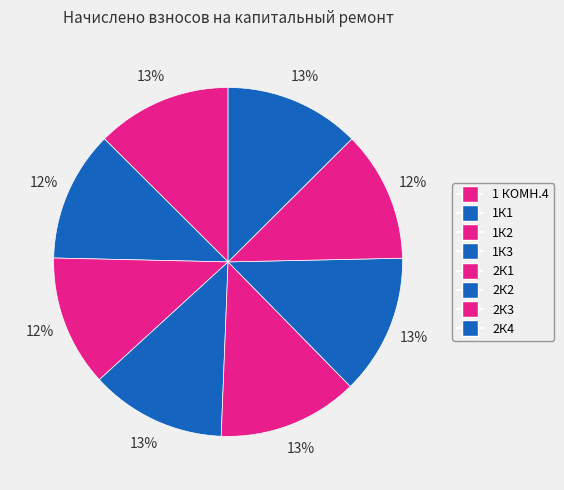

Count the number of slices in the pie.

8